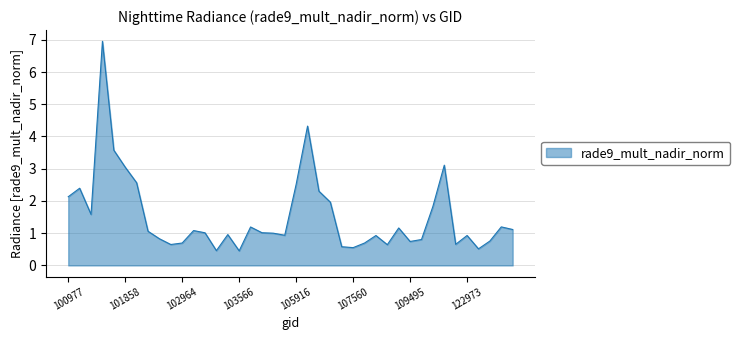

What is the minimum value shown in the chart?

0.5